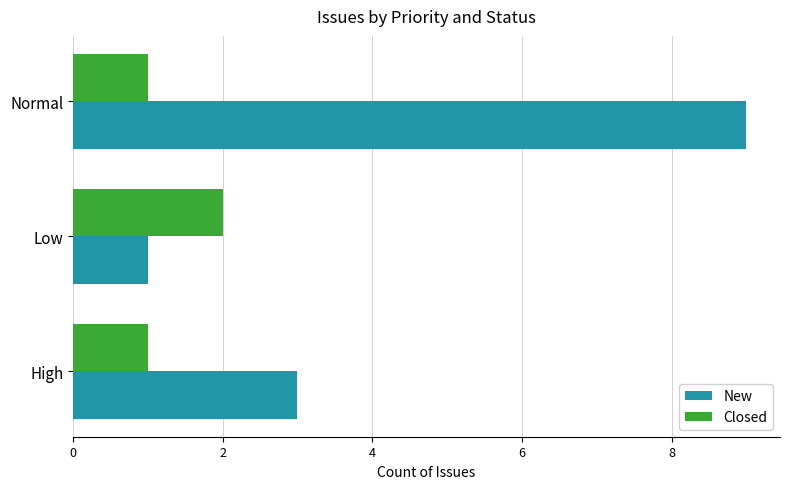

List the series in order of their peak value, highest first.

New, Closed